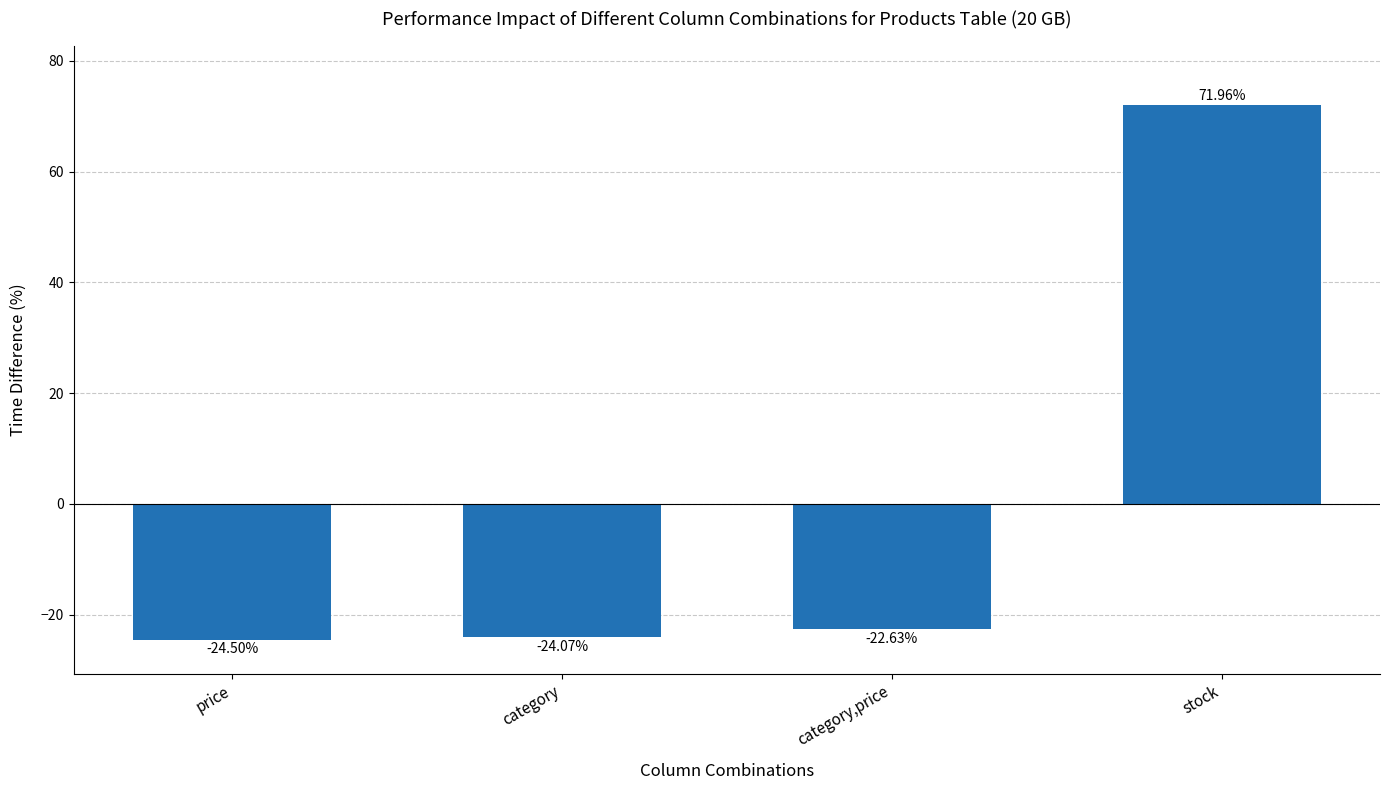

True or false: the data shows -41.7 at price.

False